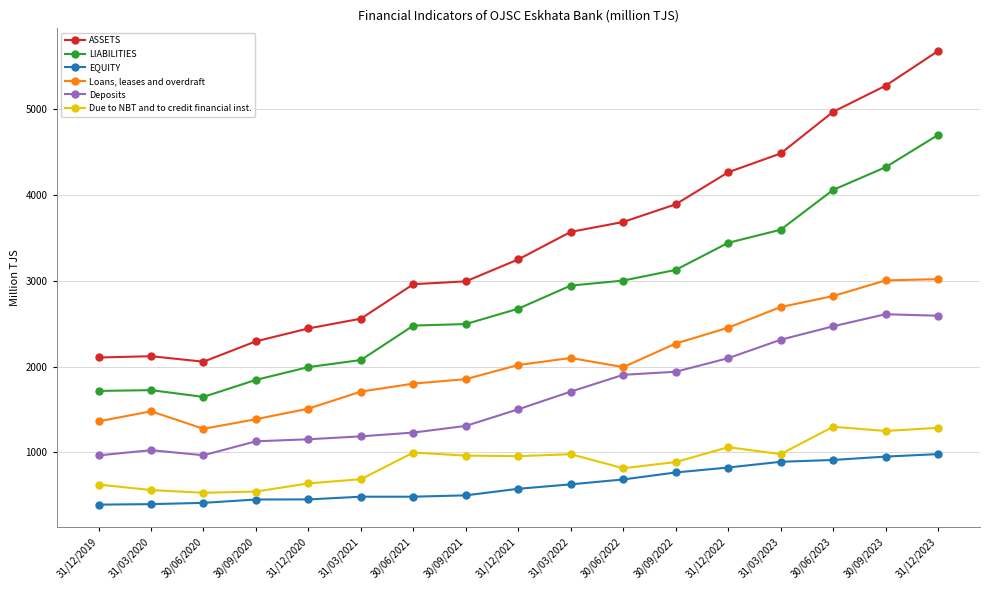

The LIABILITIES series shows 1715.4 at 31/12/2019. True or false?

True